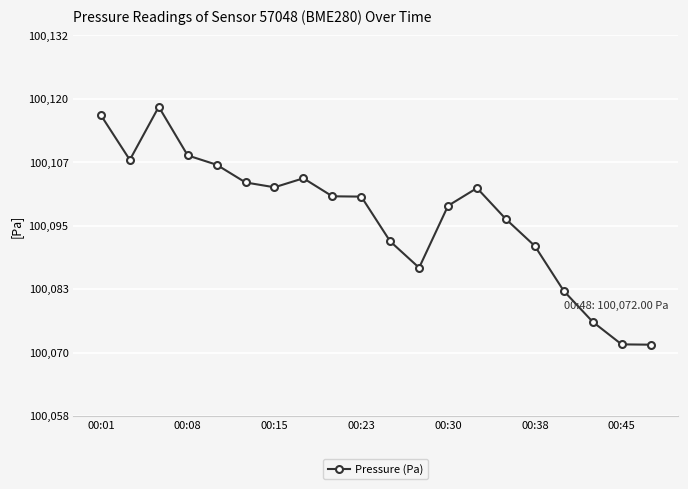

What is the greatest value displayed?

100118.2